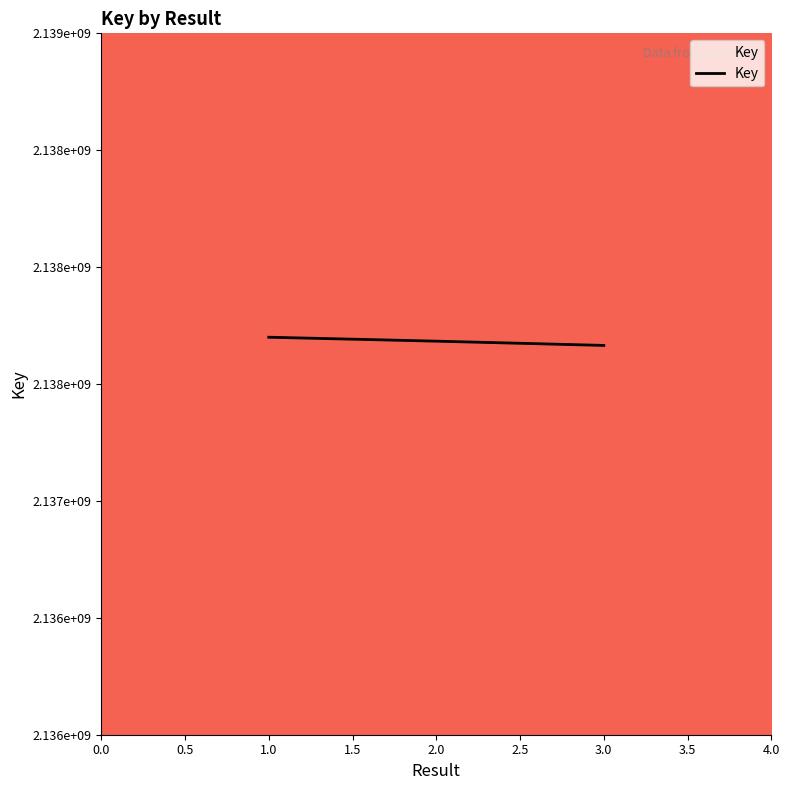

What is the change in value from 1 to 2?

-16861